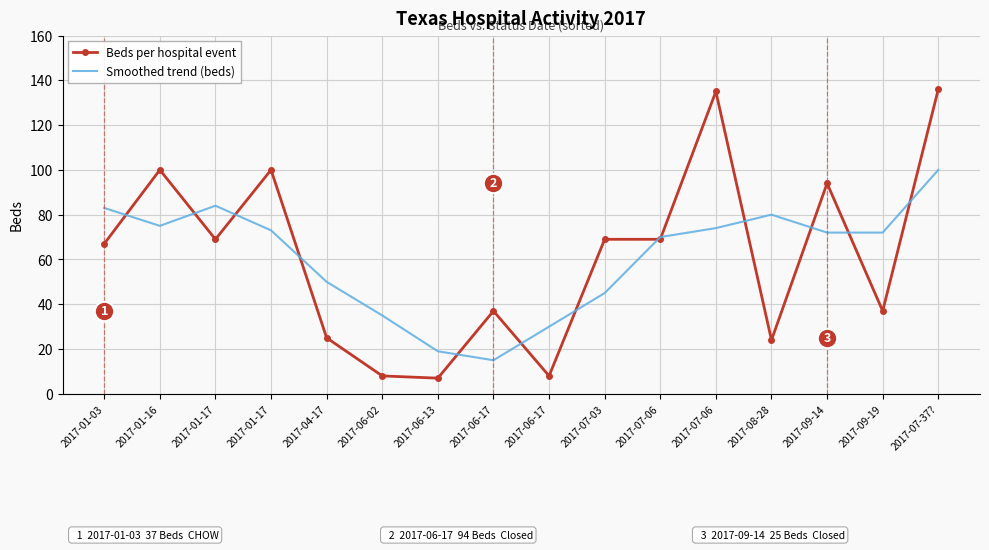

What is the average value of the Beds per hospital event series?

62